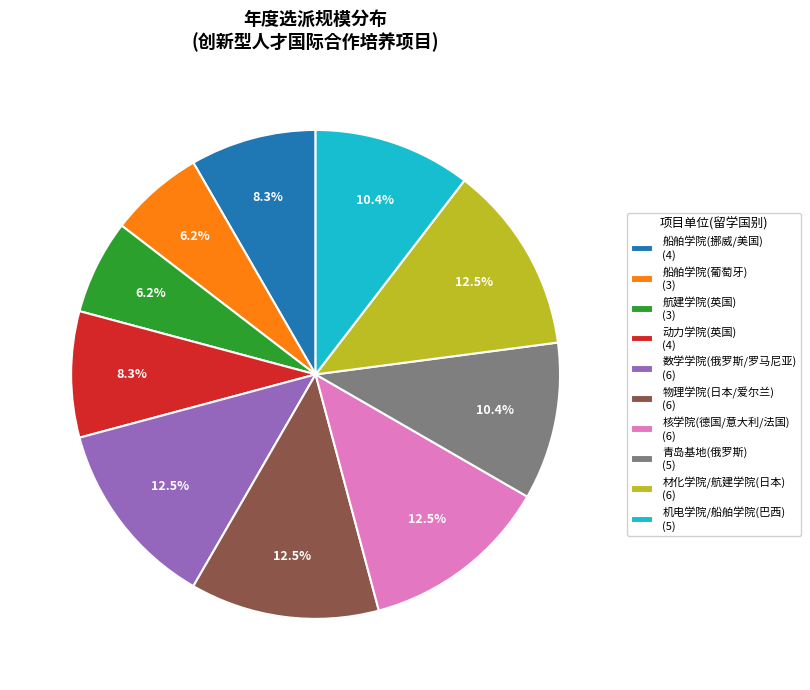

Does any single category account for the majority?

No